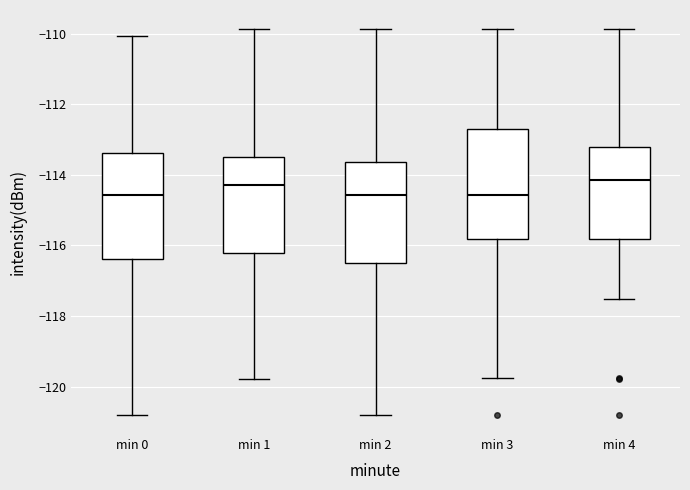

Reading left to right, transcribe this box plot: for each box, give where its median line is, the range the box spans, and where its two whiskers end, as read against the y-axis. The values are not printed on the chart, so give them approximately, as read against the axis.

min 0: median -114.6, box -116.4 to -113.4, whiskers -120.8 to -110.0
min 1: median -114.2, box -116.2 to -113.4, whiskers -119.8 to -109.8
min 2: median -114.6, box -116.6 to -113.6, whiskers -120.8 to -109.8
min 3: median -114.6, box -115.8 to -112.6, whiskers -119.8 to -109.8
min 4: median -114.2, box -115.8 to -113.2, whiskers -117.6 to -109.8